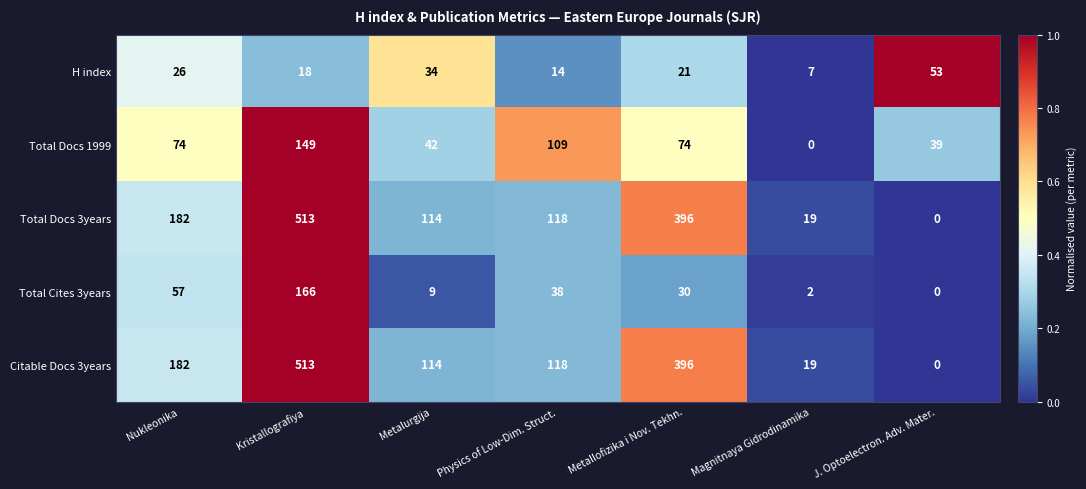

What is the total value across all series at Physics of Low-Dim. Struct.?

397